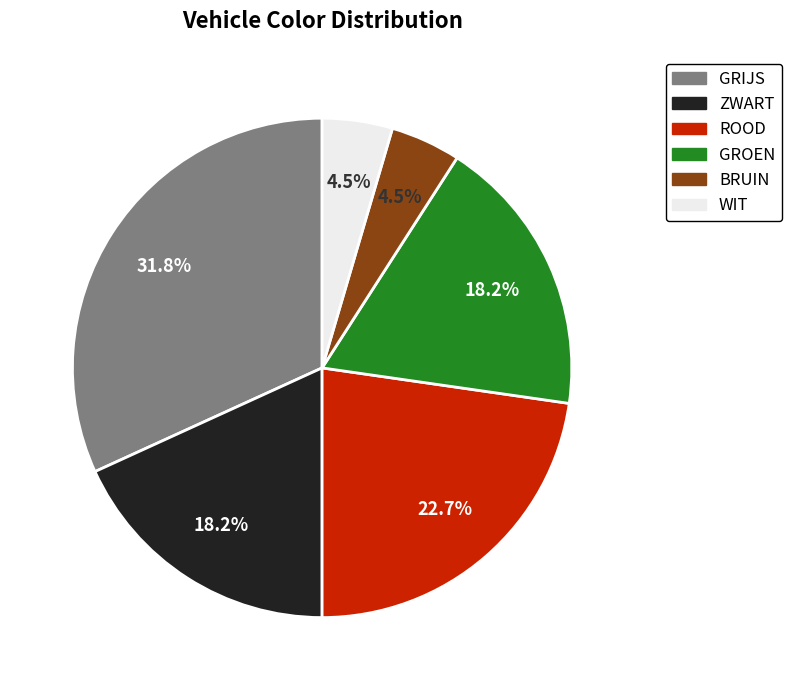

Which has a higher value, GRIJS or BRUIN?

GRIJS